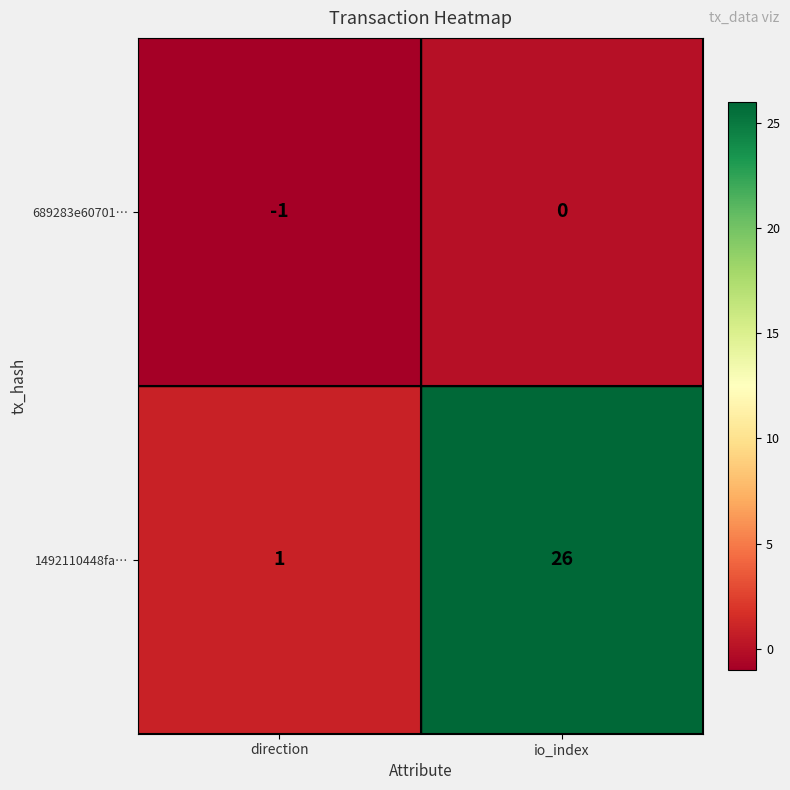

Rank the series at direction from highest to lowest value.

1492110448fa…, 689283e60701…